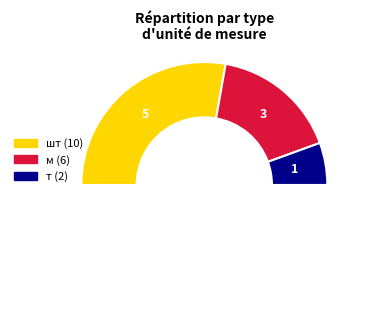

How many segments does this pie chart have?

4